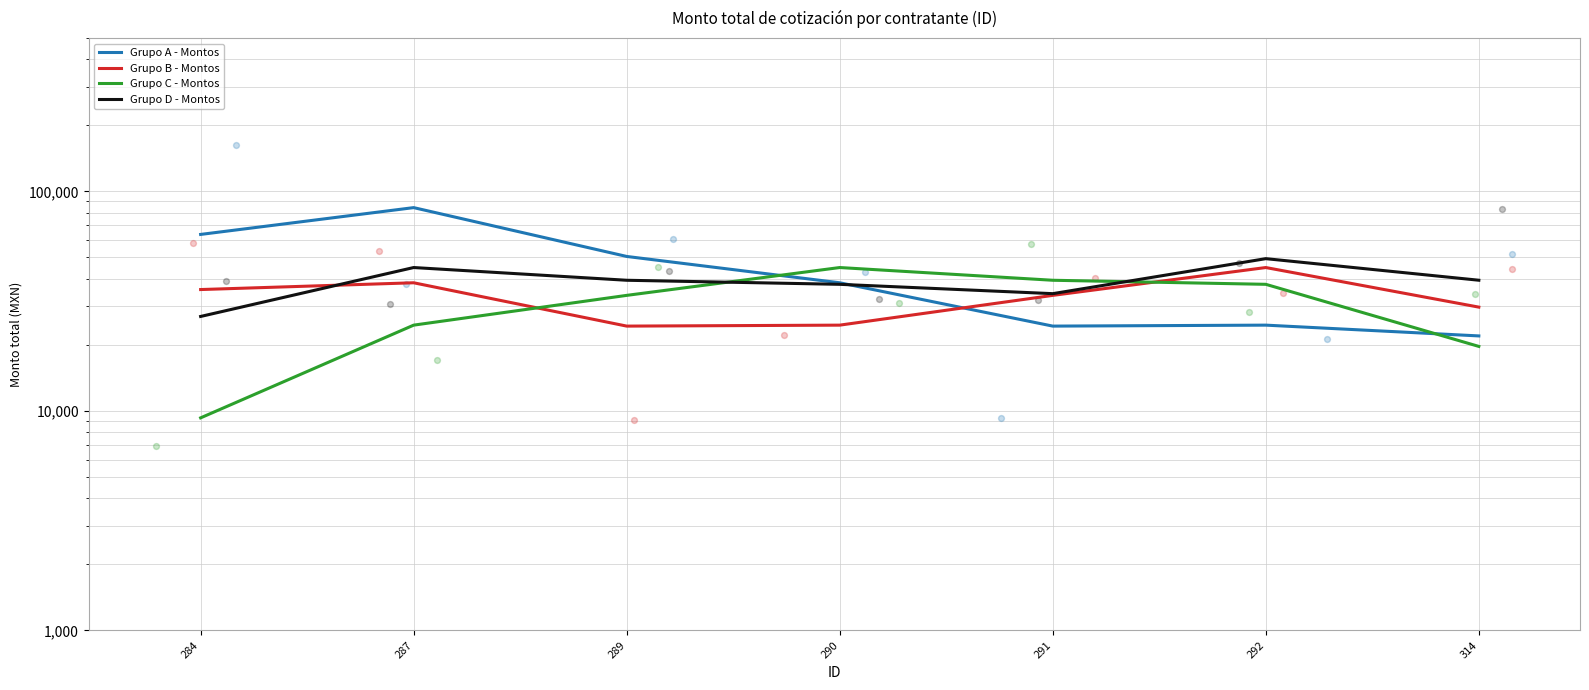

Which series has the widest spread of Y values?

Grupo A - Montos